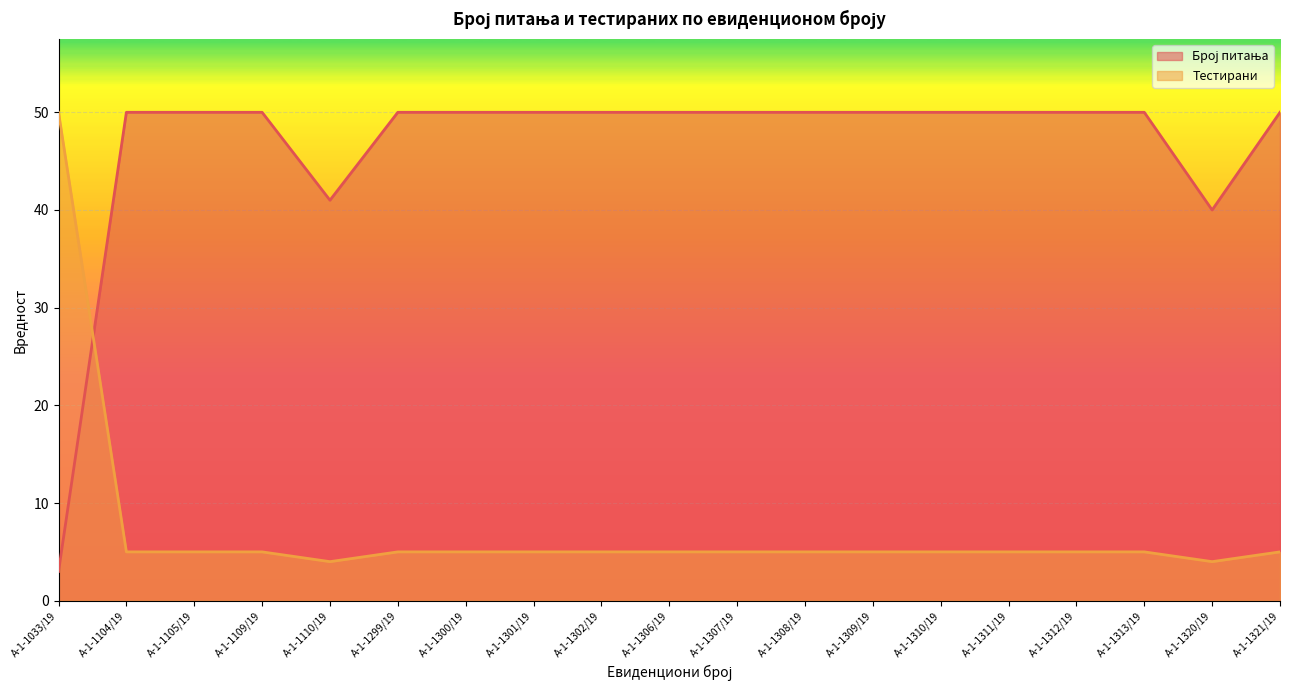

Where is the first local minimum for Број питања?

А-1-1110/19